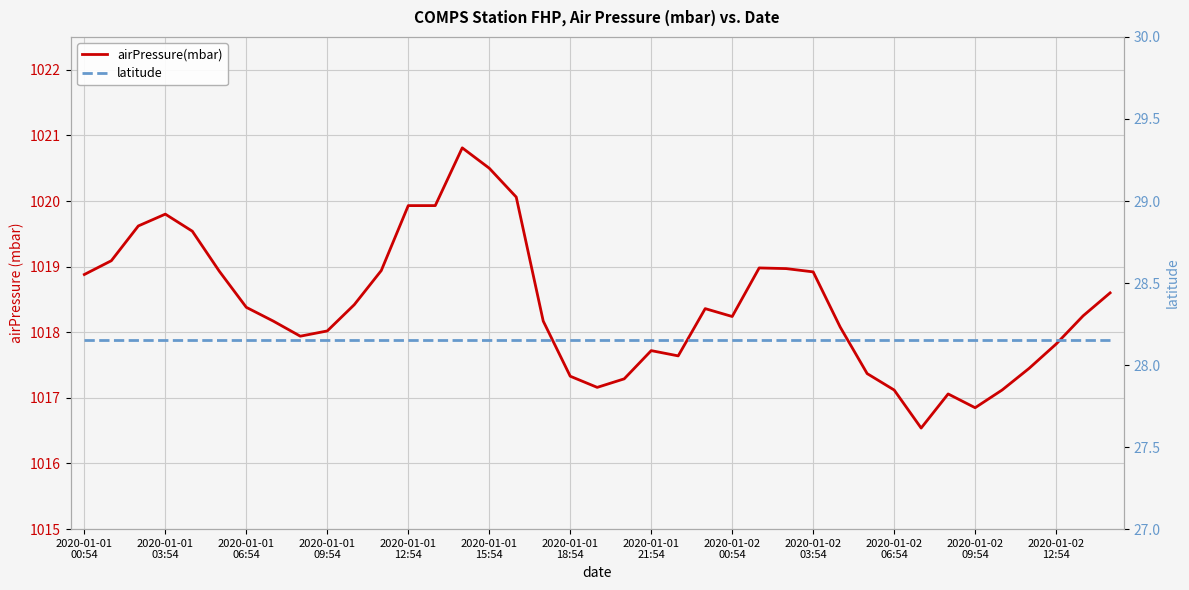

What is the lowest value of the airPressure(mbar) series?

1016.5